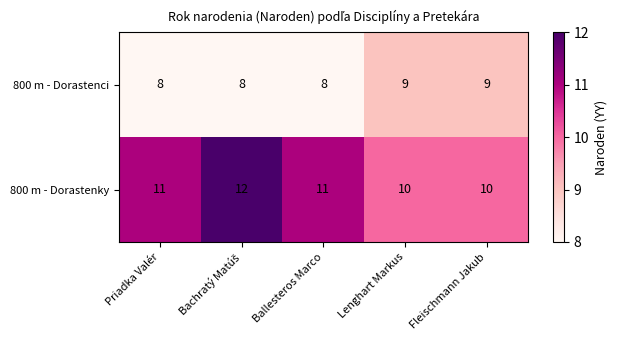

What is the sum of the 800 m - Dorastenky values at Fleischmann Jakub and Ballesteros Marco?

21